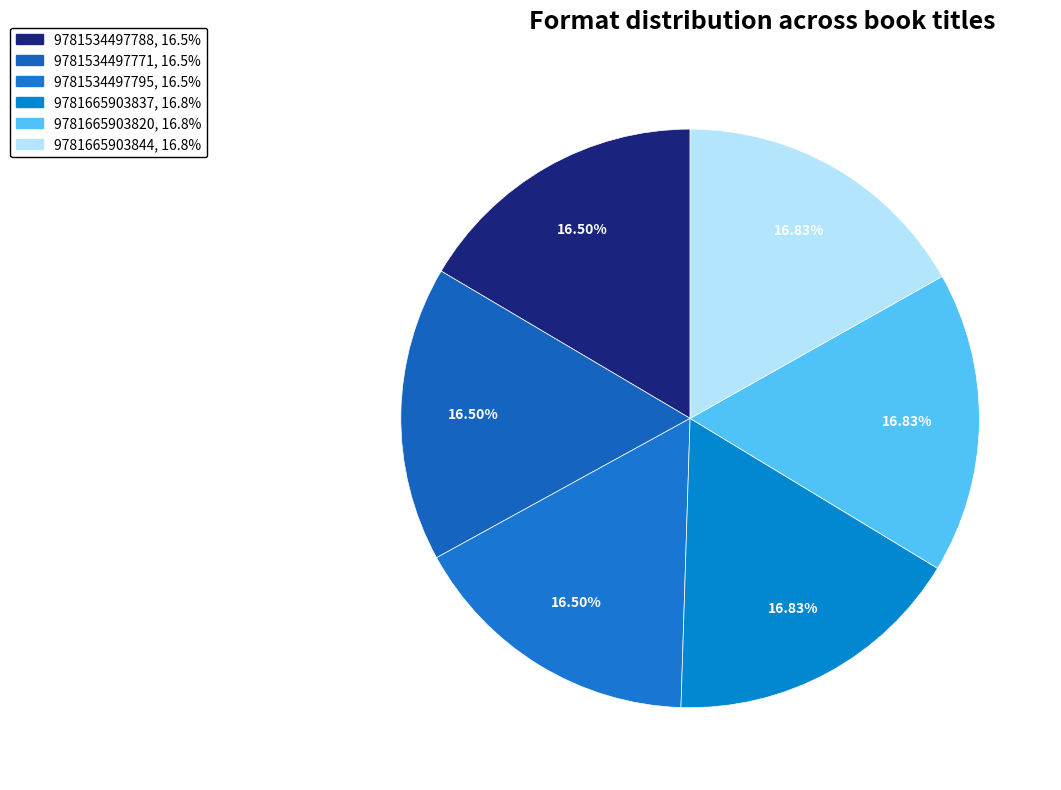

Count the number of slices in the pie.

6